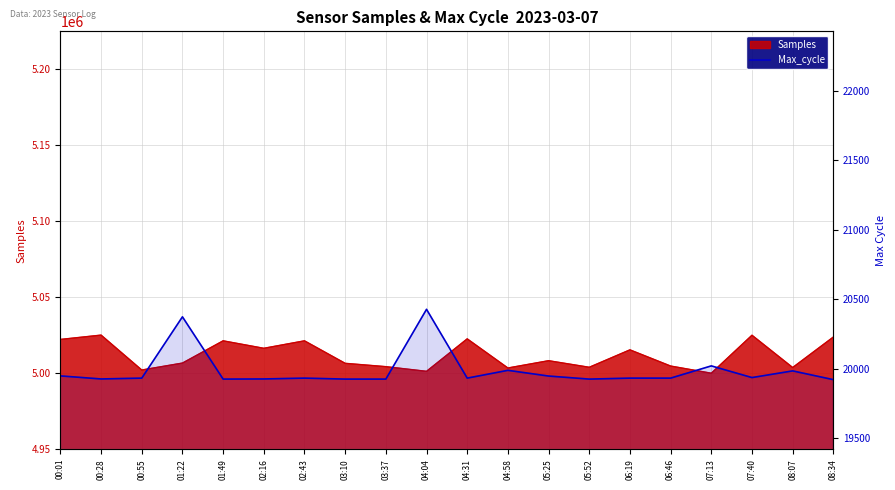

What value does the data have at 01:22, to the nearest 50?

20350